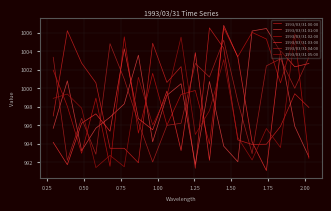

How many lines are shown in the chart?

6